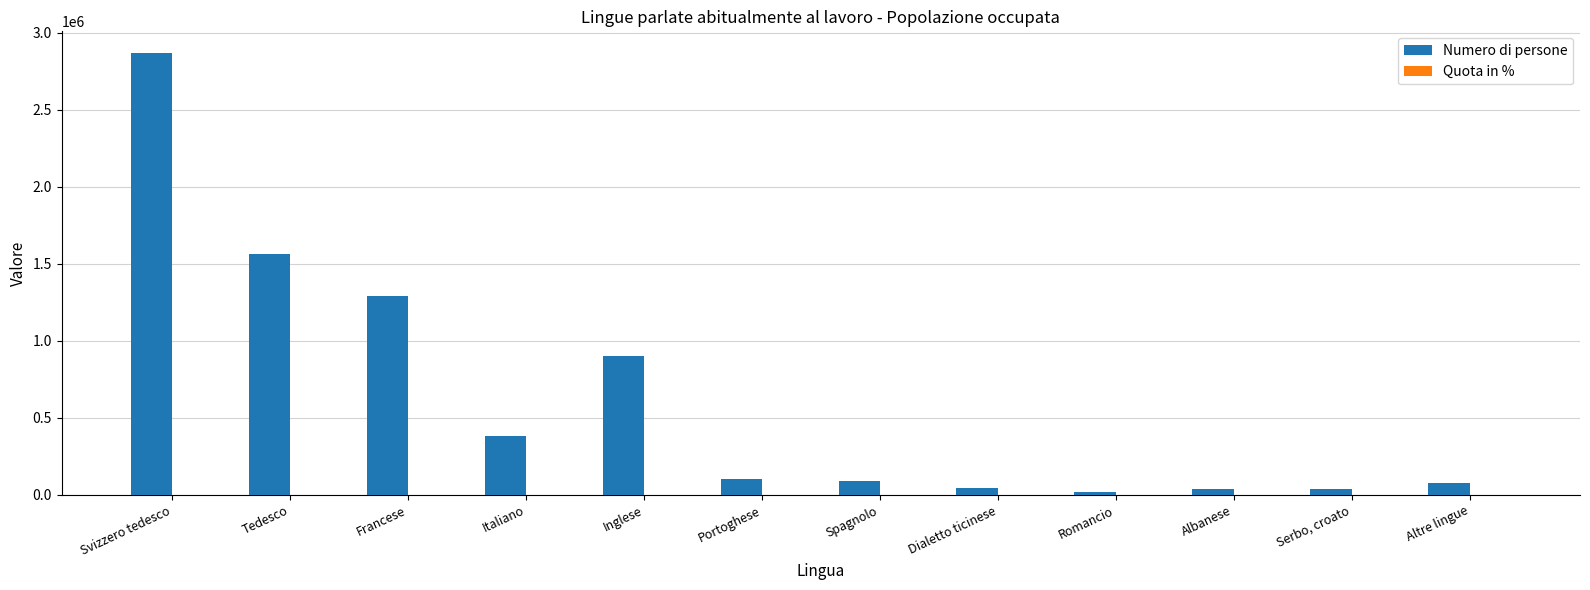

Which series has the largest total across all categories?

Numero di persone